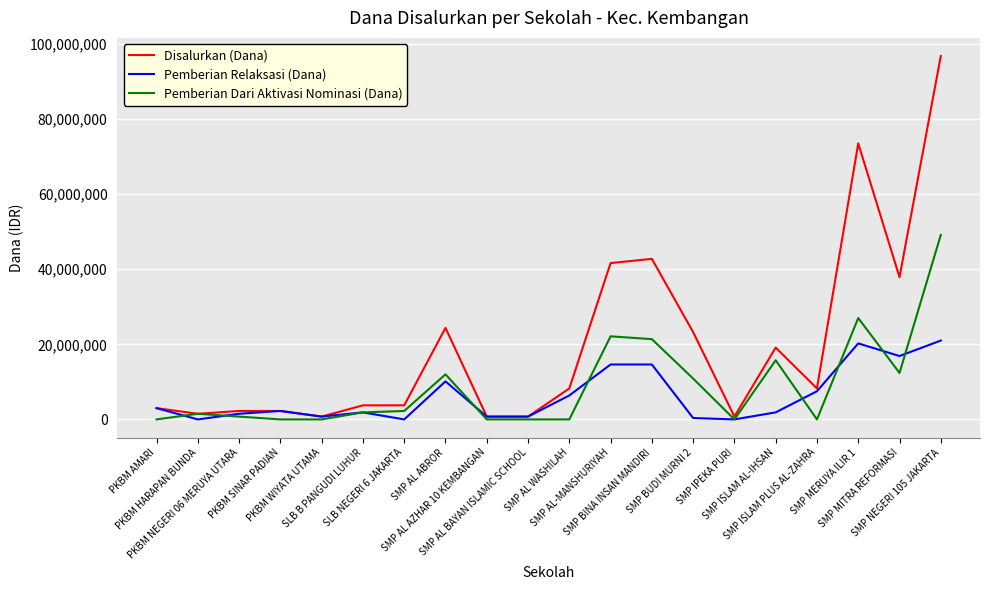

List the series in order of their peak value, highest first.

Disalurkan (Dana), Pemberian Dari Aktivasi Nominasi (Dana), Pemberian Relaksasi (Dana)